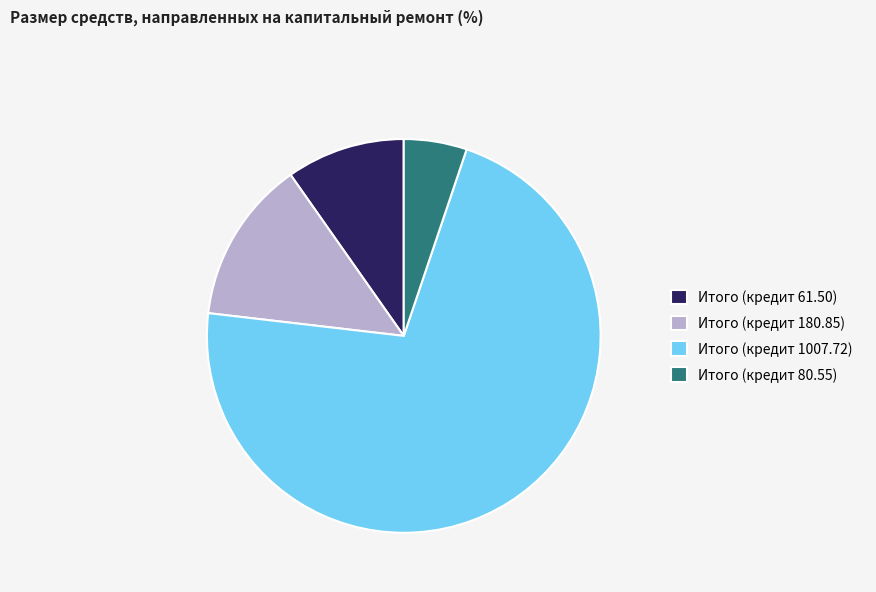

Between Итого (кредит 80.55) and Итого (кредит 1007.72), which is larger?

Итого (кредит 1007.72)